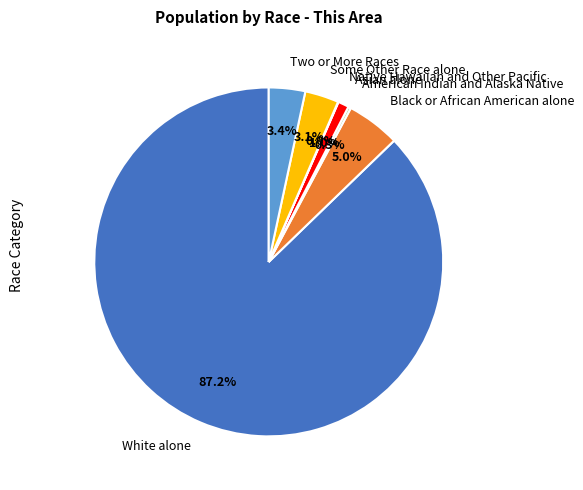

Which slice represents more than half of the pie?

White alone